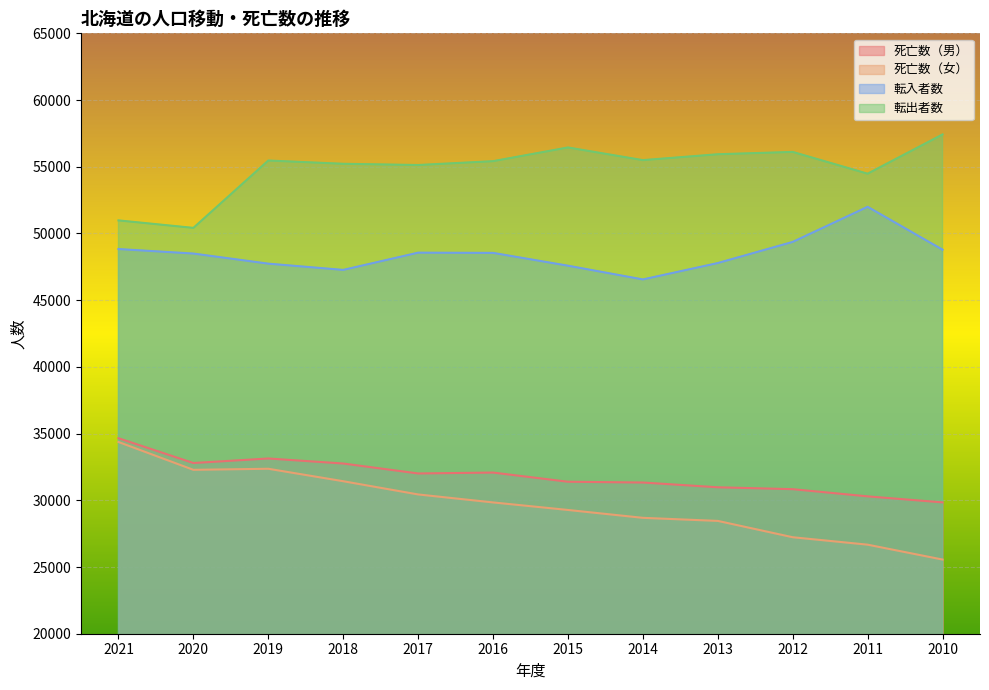

At which category is the sum across all series the highest?

2021